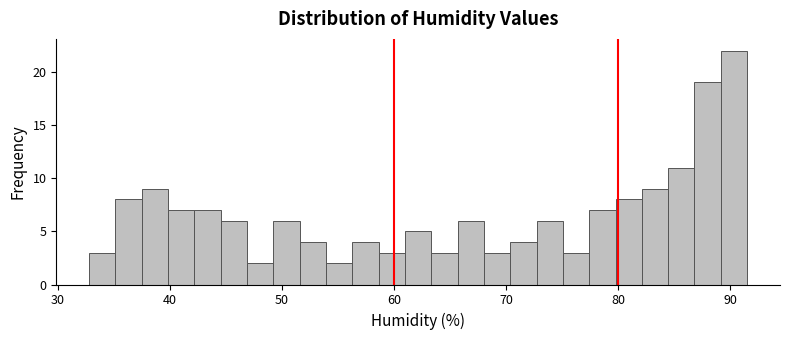

Around what value on the x-axis is the tallest bar? Give the approximate position of its centre, as read against the axis.

90